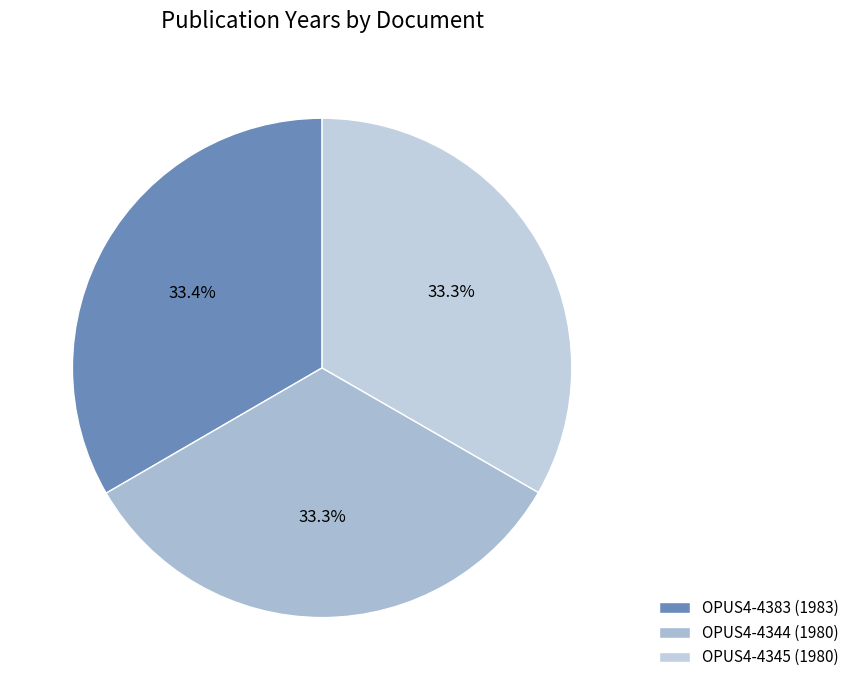

Is there a majority slice in this chart?

No